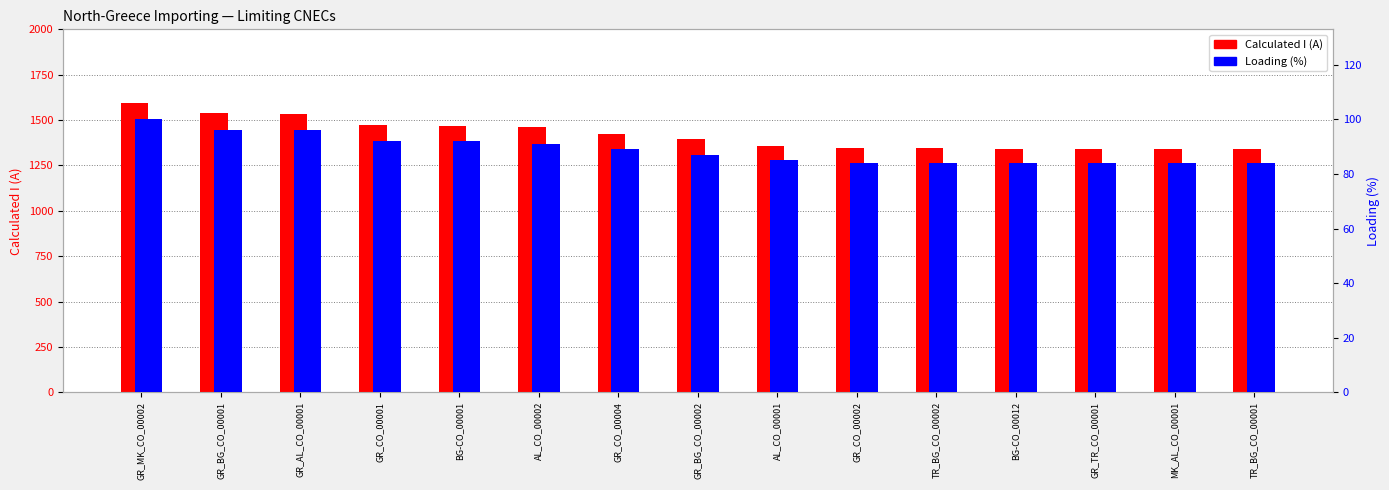

What is the label of the 12th bar from the left?

BG-CO_00012